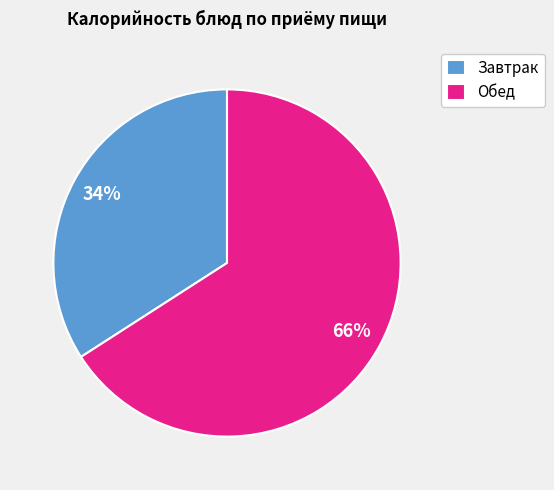

Is the sum of Завтрак and Обед greater than half?

Yes